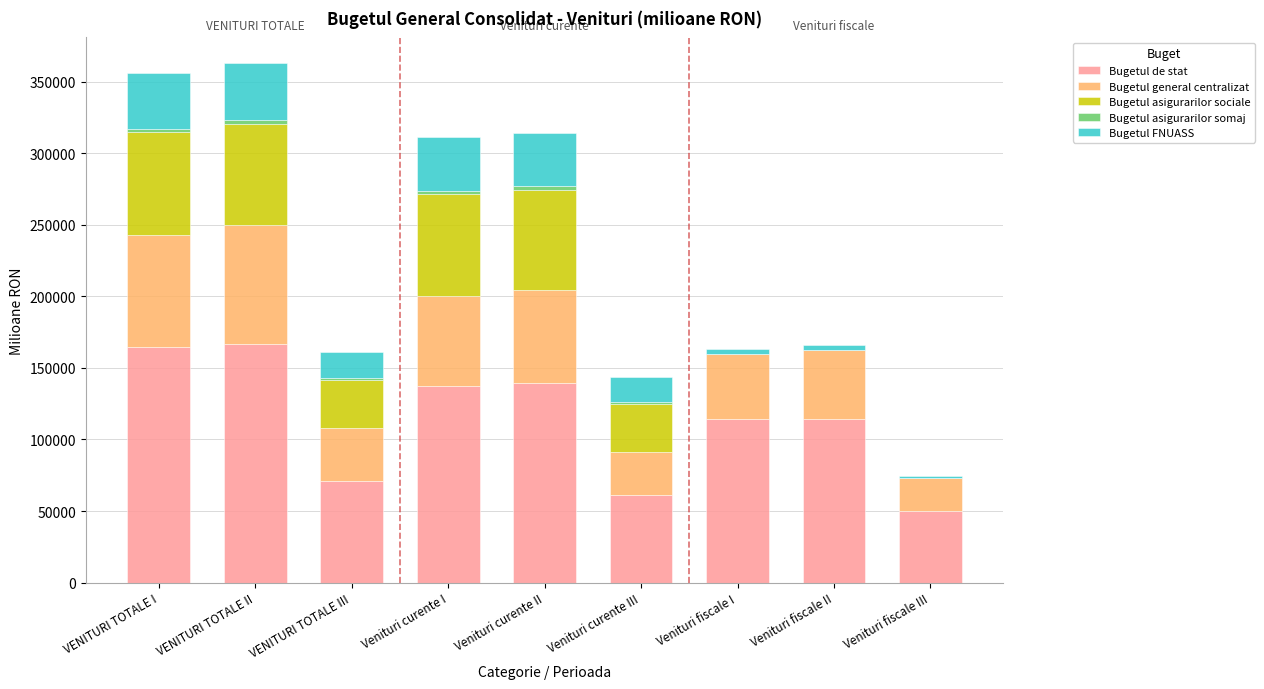

What is the highest value of the Bugetul de stat series?

167023.3